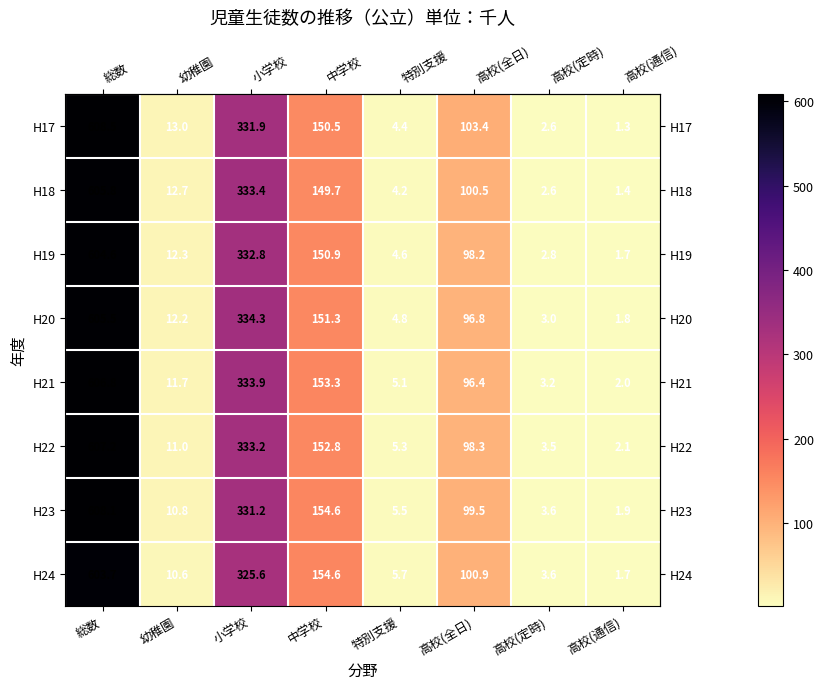

What is the sum of all H24 values?

1206.4